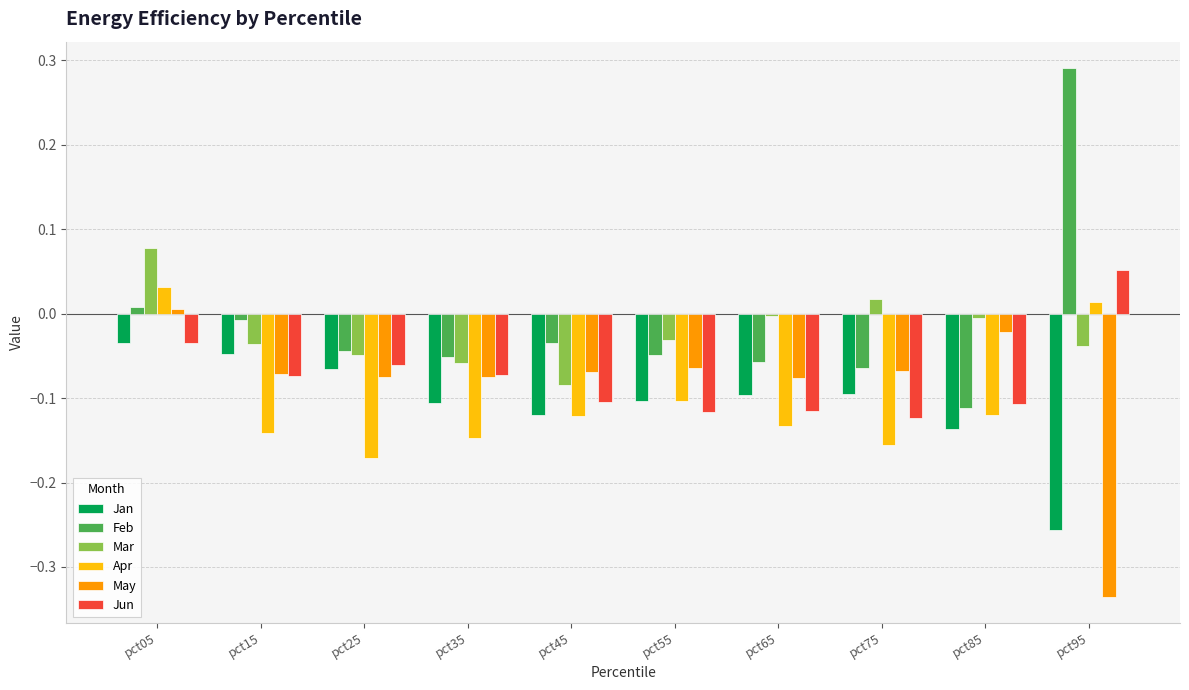

Is it true that Mar equals -0.1 at pct95?

False